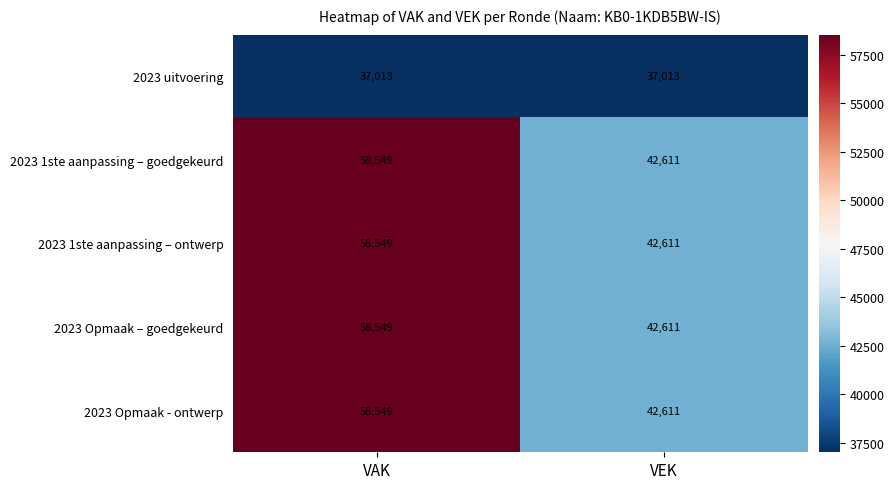

What value does the 2023 uitvoering series have at VEK?

37013